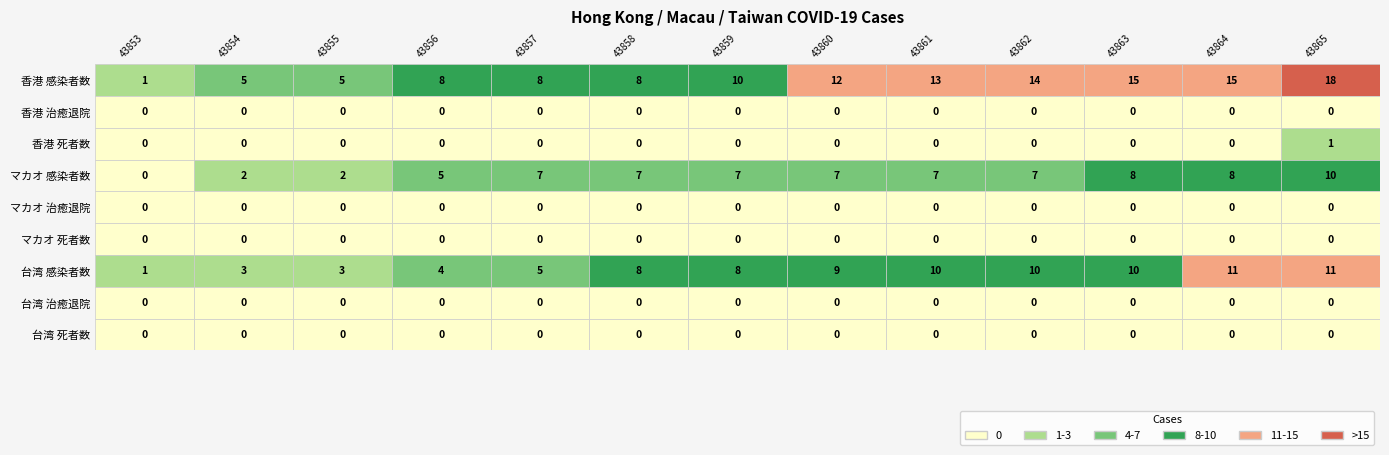

Which series has the largest total across all categories?

香港_感染者数